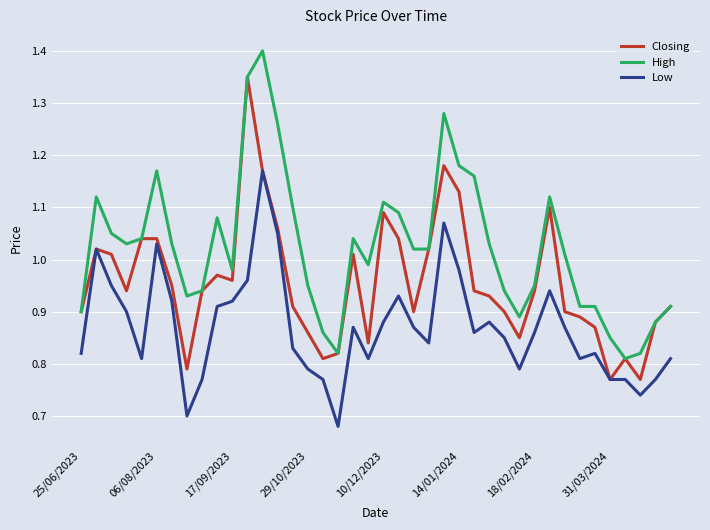

True or false: High and Low intersect in this chart.

False